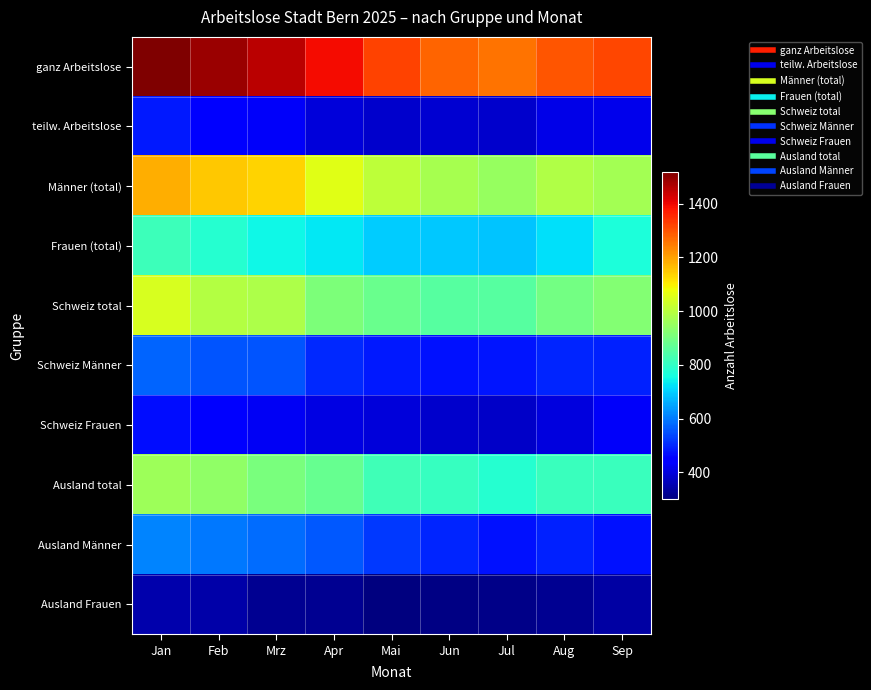

Rank the series by their maximum value, from lowest to highest.

Ausland Frauen, Schweiz Frauen, teilw. Arbeitslose, Schweiz Männer, Ausland Männer, Frauen (total), Ausland total, Schweiz total, Männer (total), ganz Arbeitslose